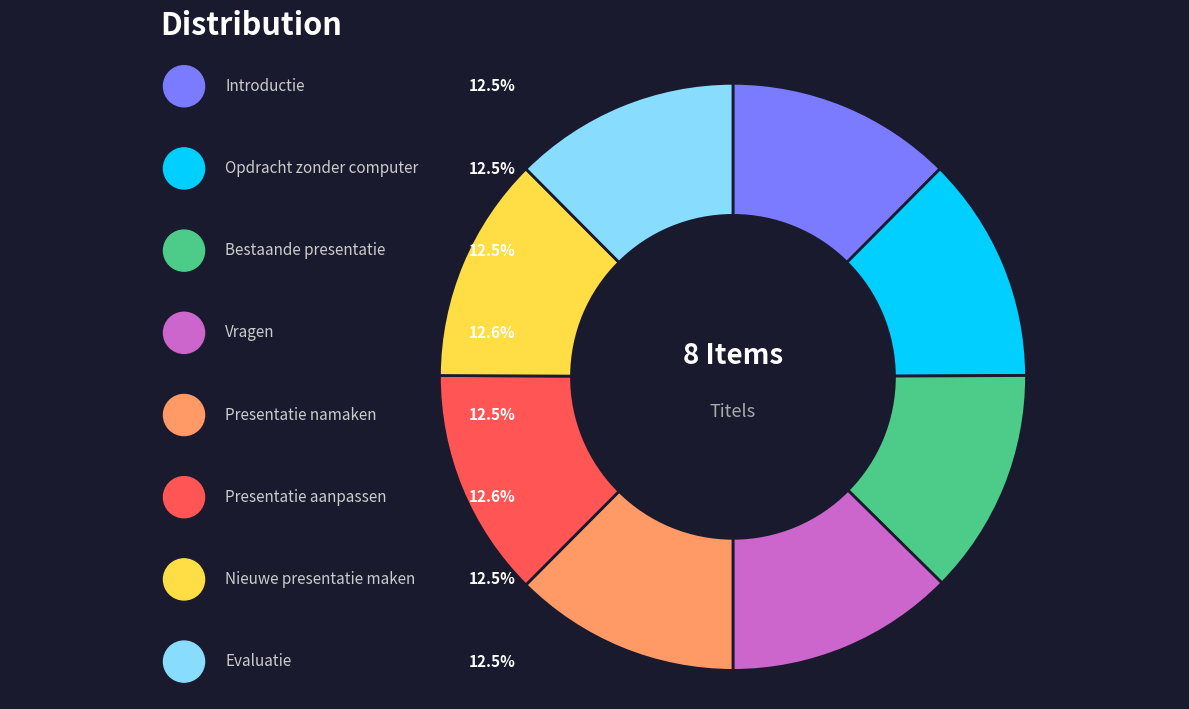

What percentage is the Bestaande presentatie slice, to the nearest percent?

12%